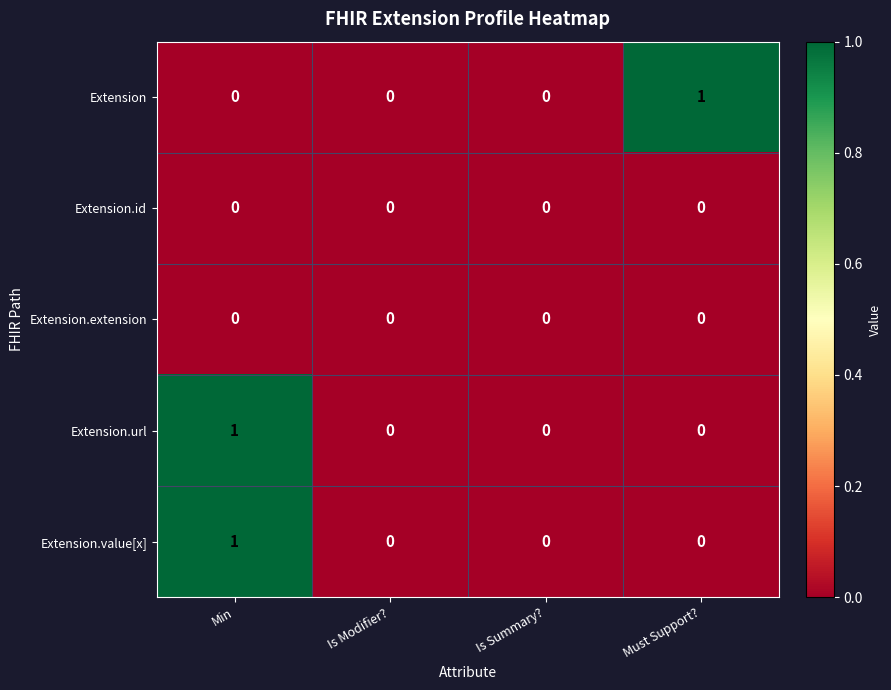

Is it true that Extension.value[x] equals 0 at Is Summary??

True